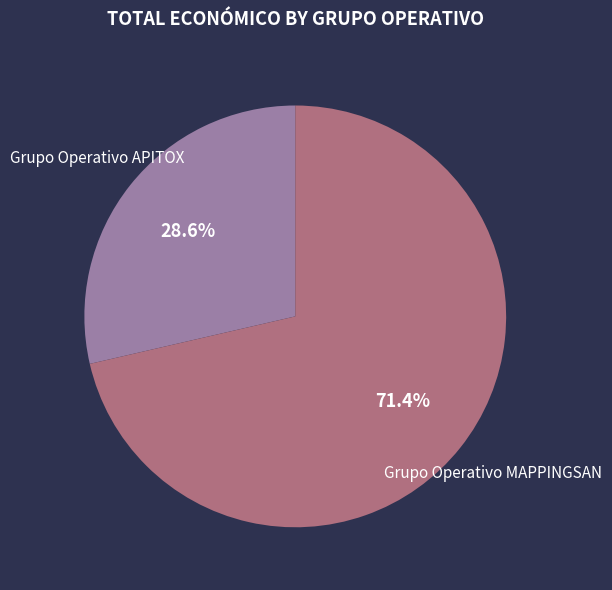

What is the smallest slice in the pie chart?

Grupo Operativo APITOX